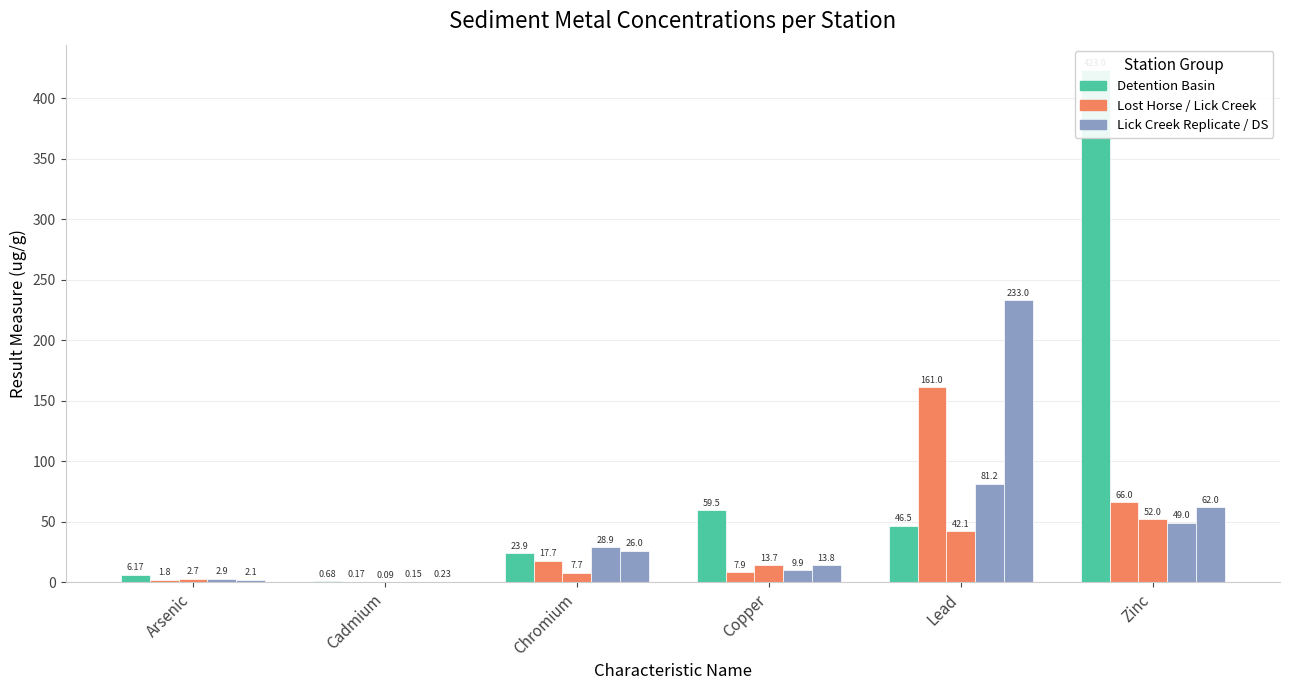

What is the label of the 3rd bar from the right?

Copper